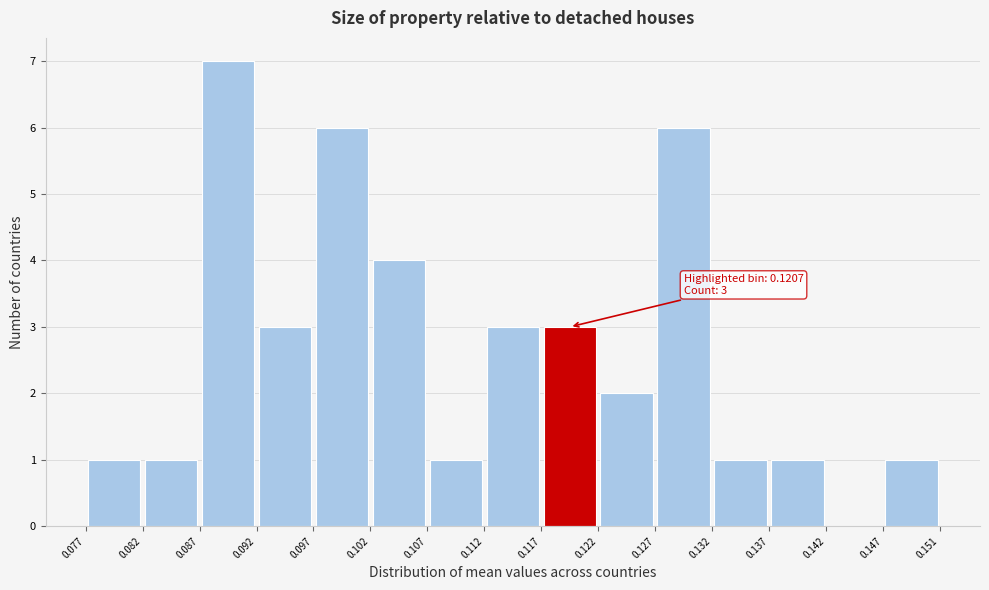

Over which range of the x-axis is the bar tallest?

0.087 to 0.092